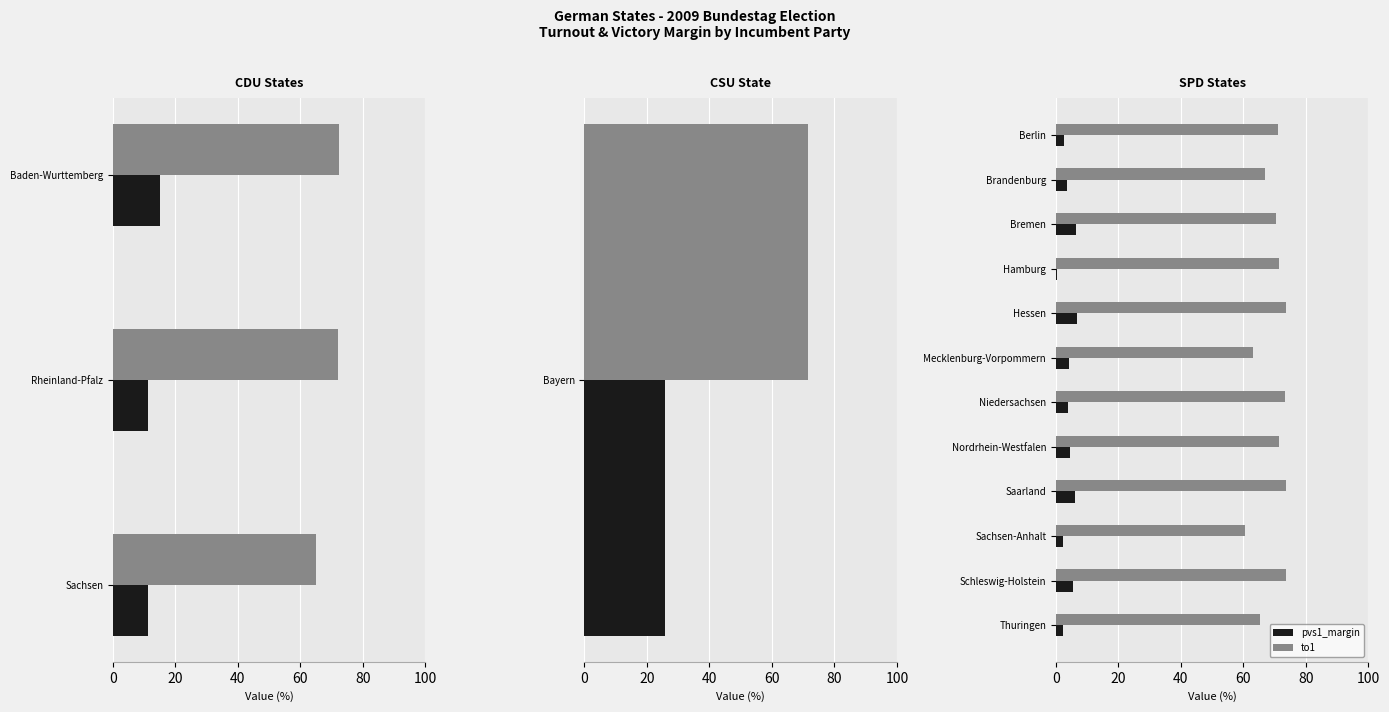

What is the difference between the highest and lowest values at Mecklenburg-Vorpommern?

58.9